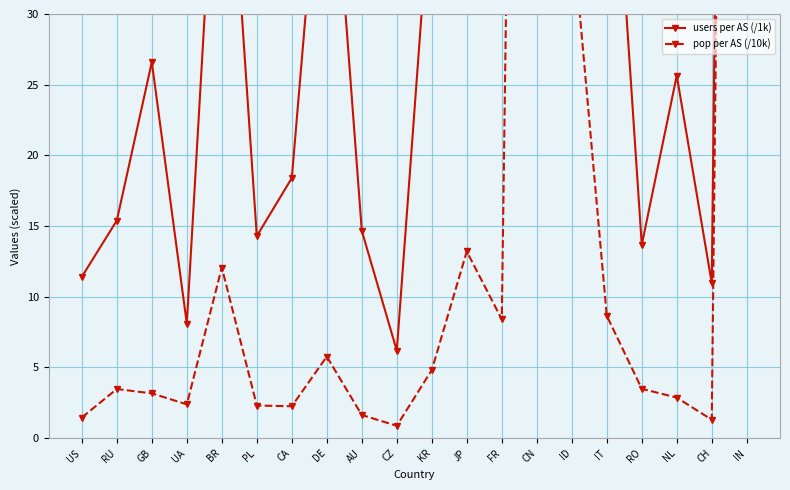

True or false: pop per AS (/10k) and users per AS (/1k) cross at least once.

False